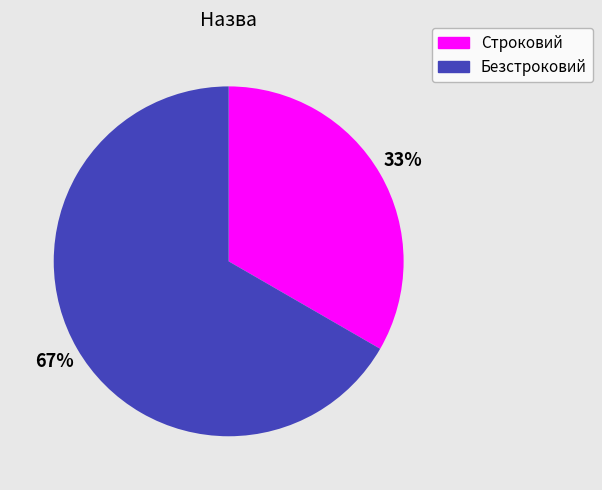

To the nearest percent, what percentage of the pie is Строковий?

33%